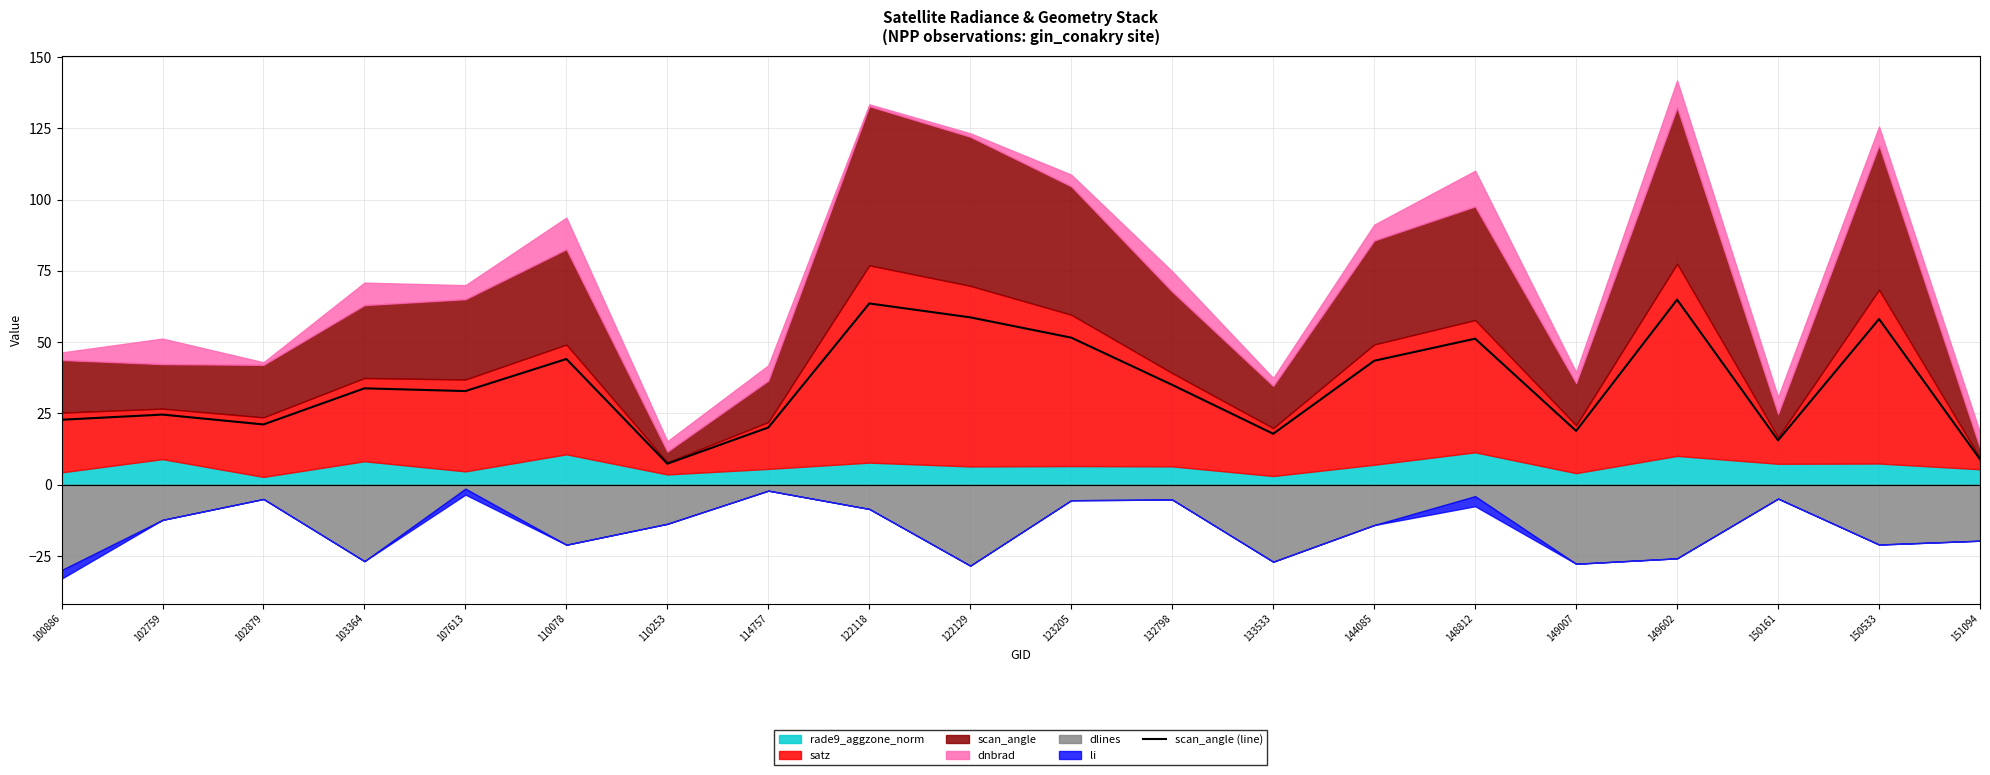

Reading left to right, what are all the values shown in this chart?

100886=22.8	102759=24.6	102879=21.1	103364=33.8	107613=32.9	110078=44.1	110253=7.4	114757=20.1	122118=63.6	122129=58.7	123205=51.6	132798=35.0	133533=17.9	144085=43.5	148812=51.2	149007=18.9	149602=64.9	150161=15.6	150533=58.1	151094=8.9